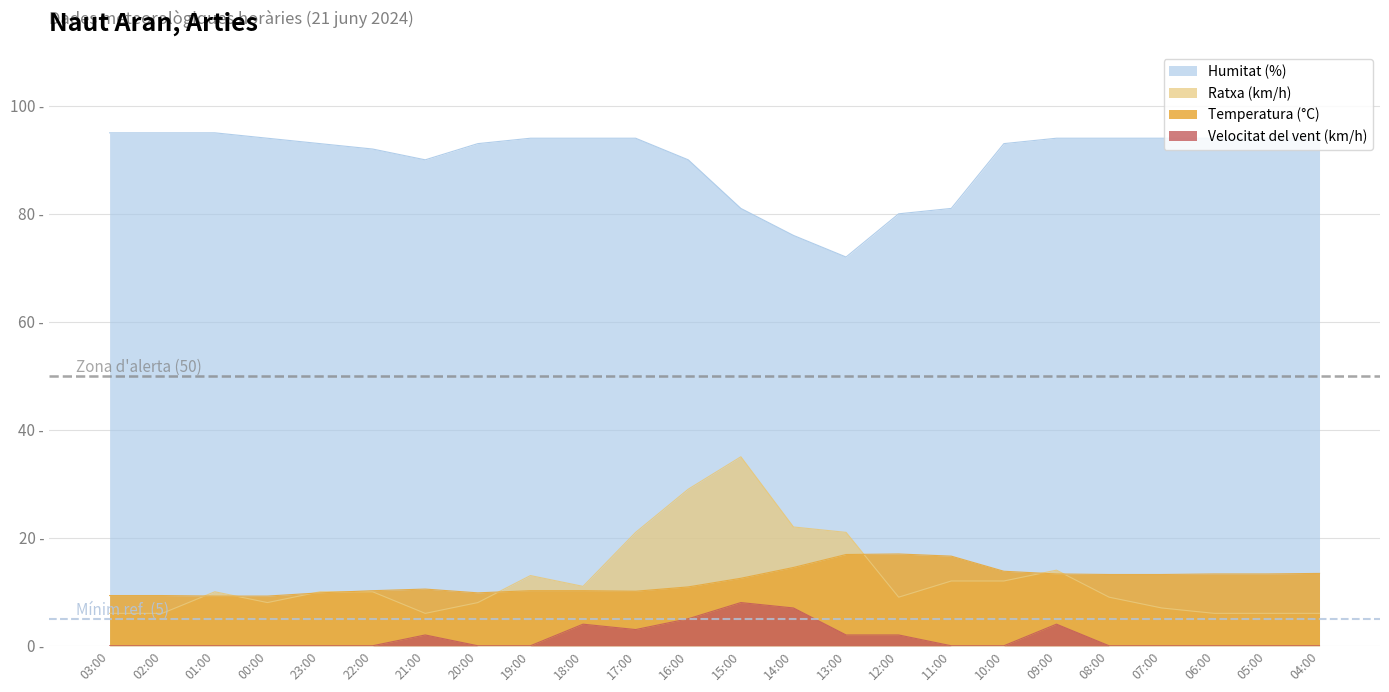

Which category has the highest value in the Temperatura (°C) series?

12:00